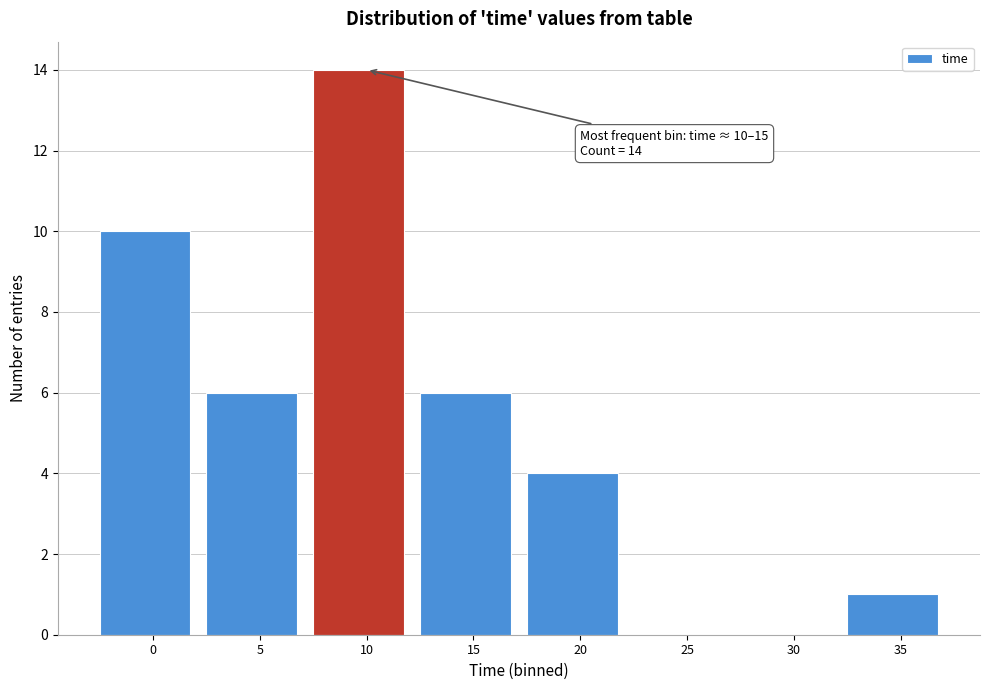

Reading left to right, extract all data points from this chart.

0=10	5=6	10=14	15=6	20=4	25=0	30=0	35=1